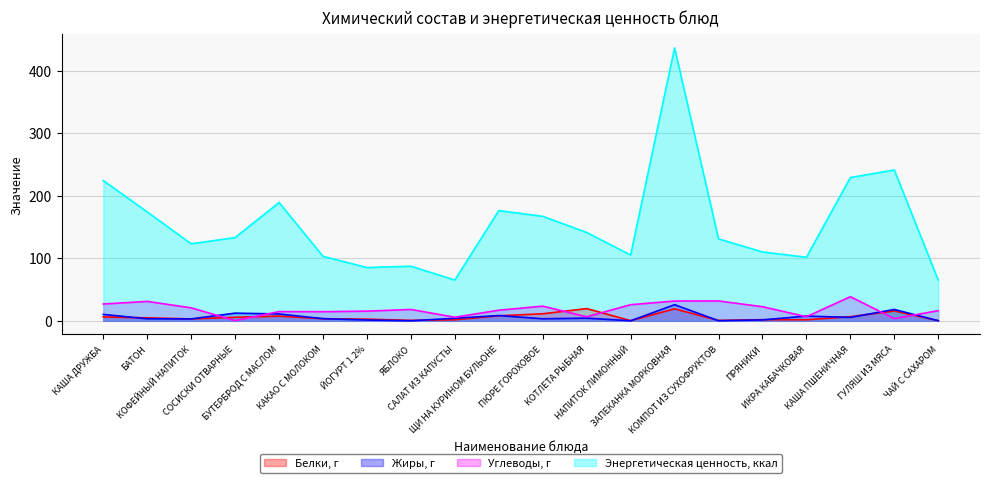

Where is Жиры, г nearest to the value 12?

СОСИСКИ ОТВАРНЫЕ